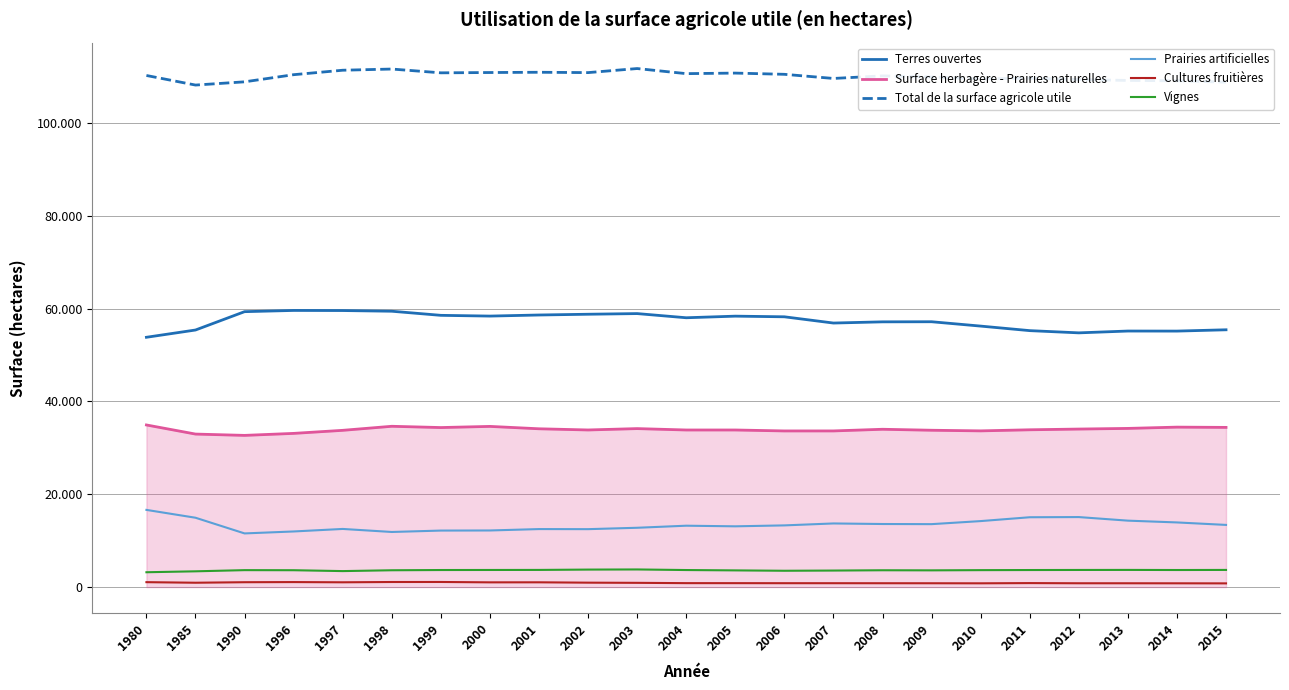

At which label does Vignes first exceed 3652?

1999